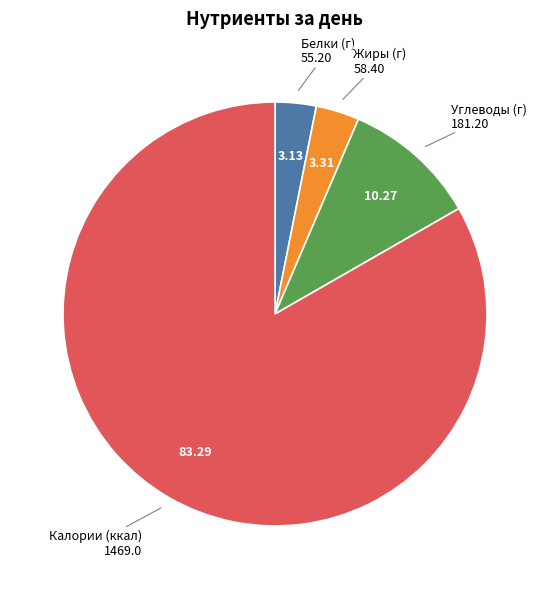

Between Жиры (г) and Углеводы (г), which is larger?

Углеводы (г)